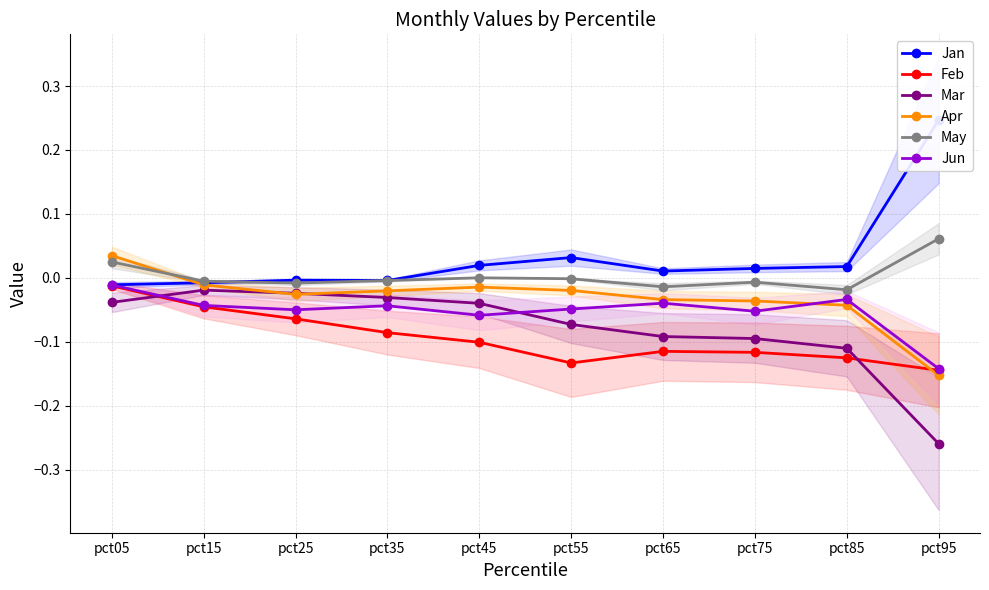

At which label does Apr reach its minimum?

pct95